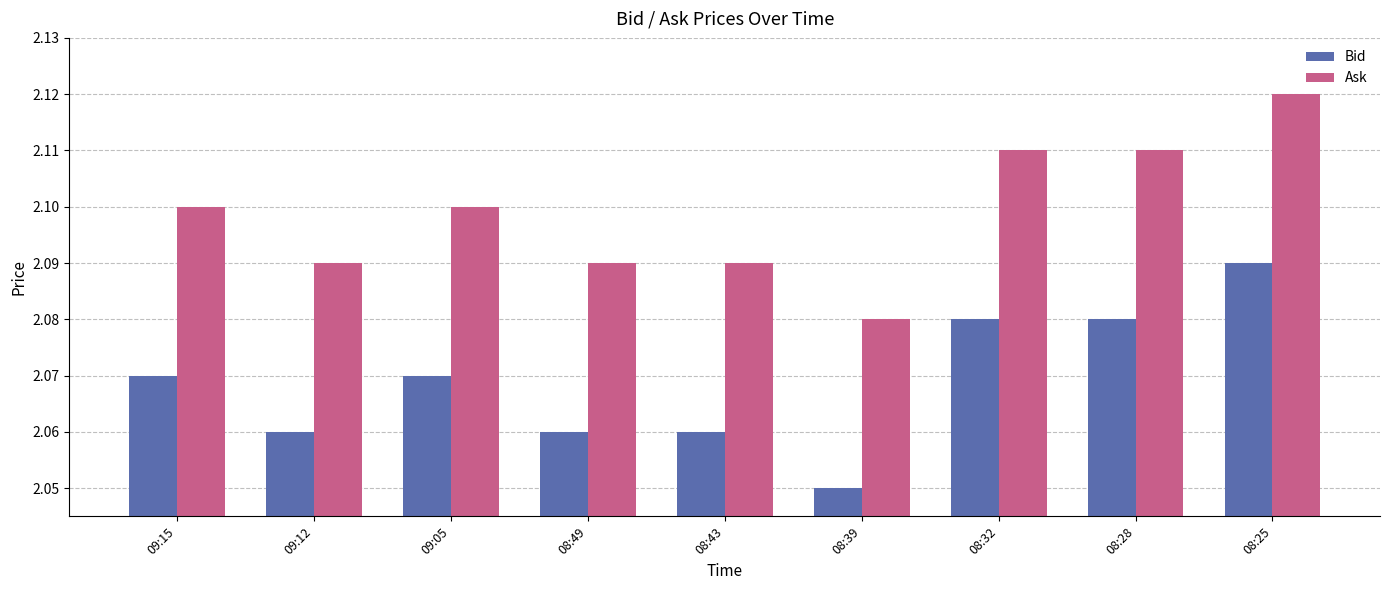

How many groups of bars are there?

9